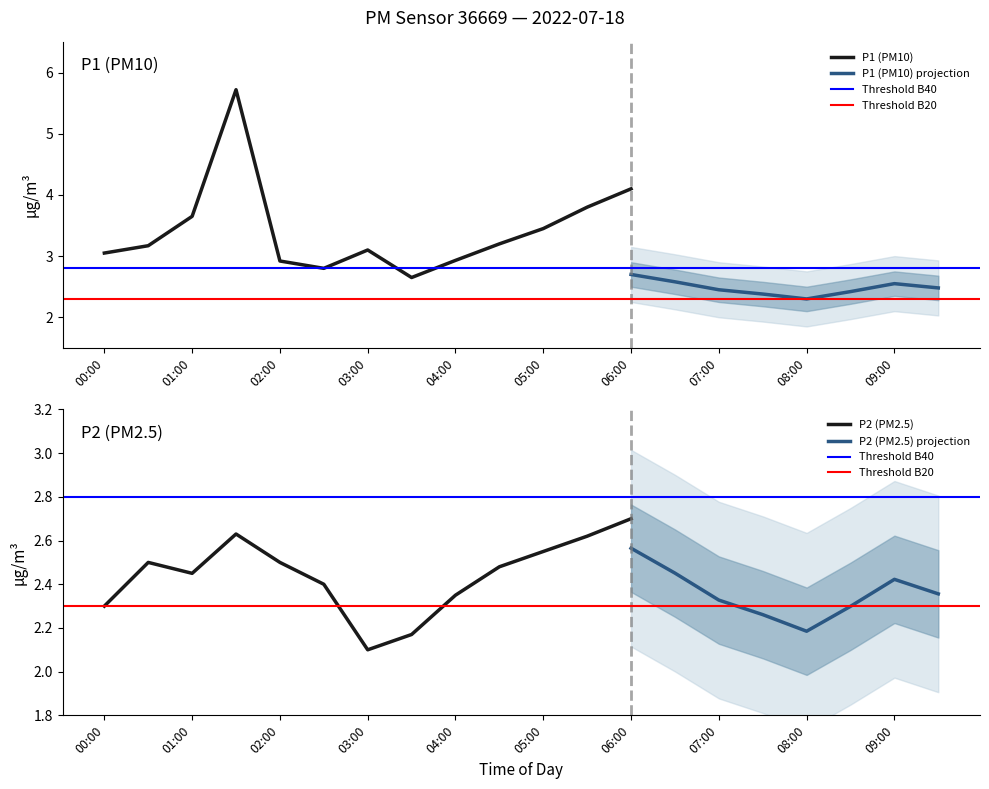

Which series has the largest total across all categories?

P1